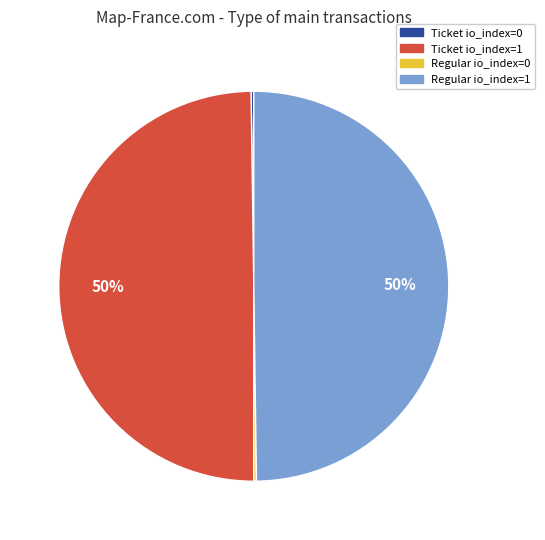

Is the sum of Ticket io_index=1 and Regular io_index=1 greater than half?

Yes